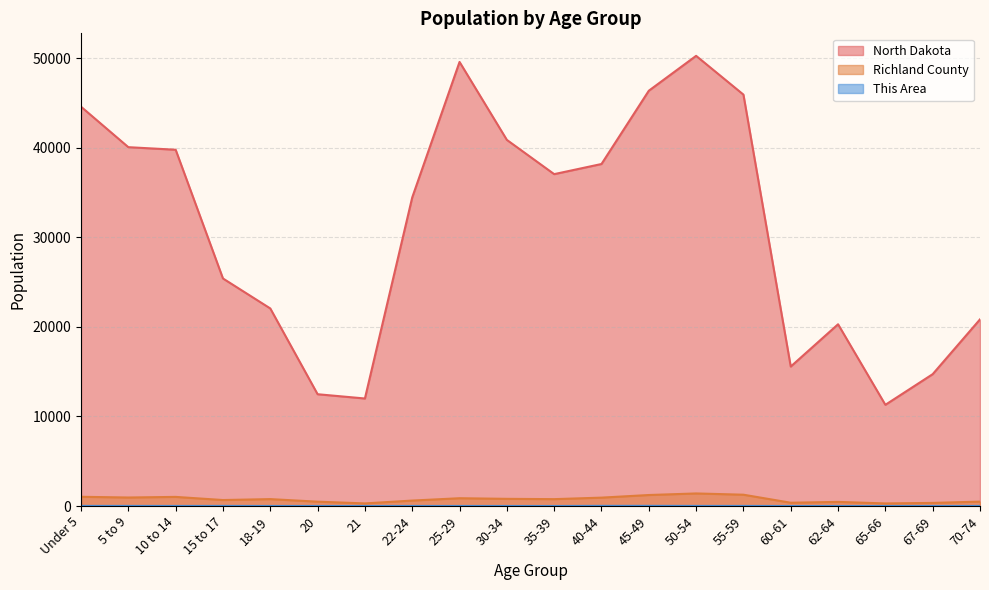

At which category is the sum across all series the highest?

50-54